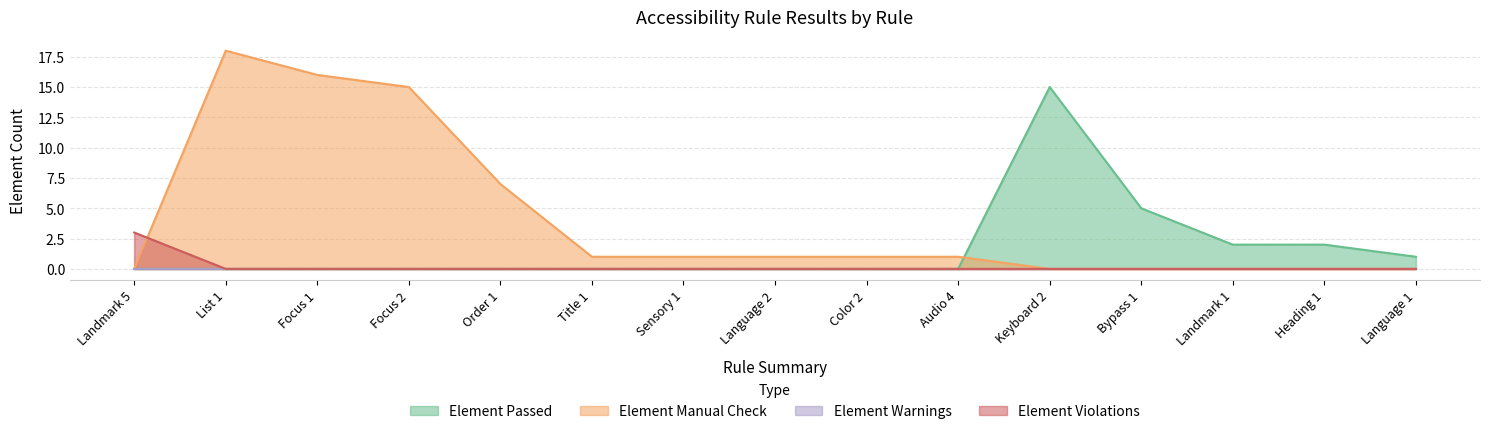

What is the average value of the Element Manual Check series?

4